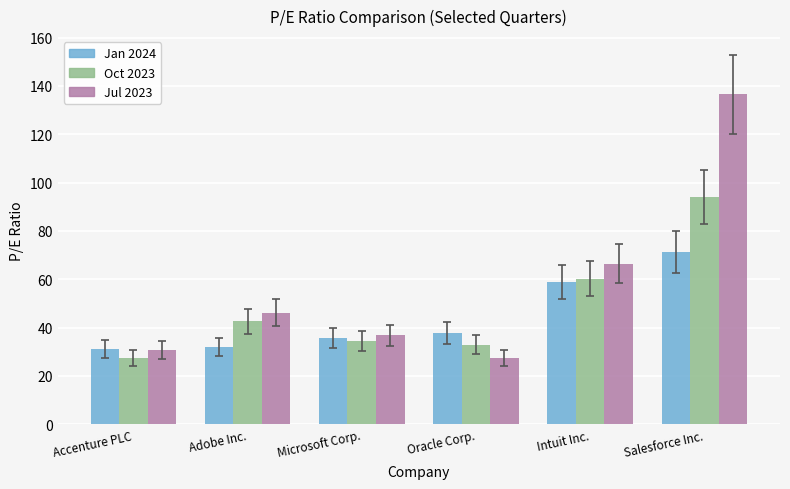

What is the smallest value displayed?

27.3